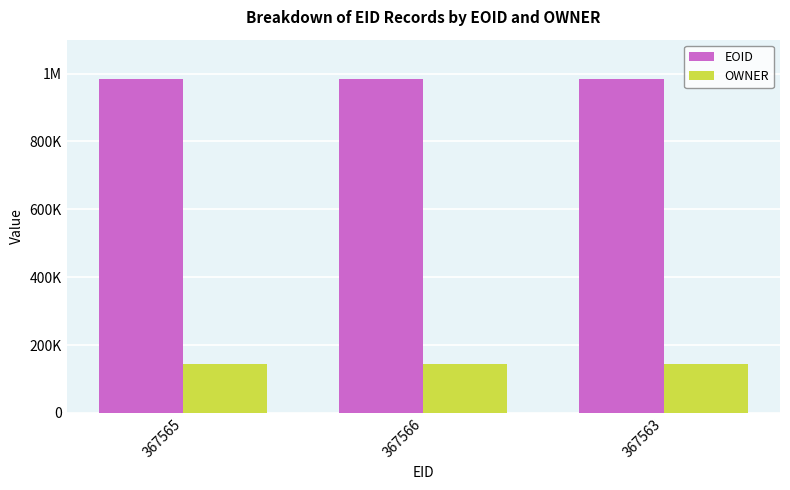

List the series in order of their peak value, highest first.

EOID, OWNER